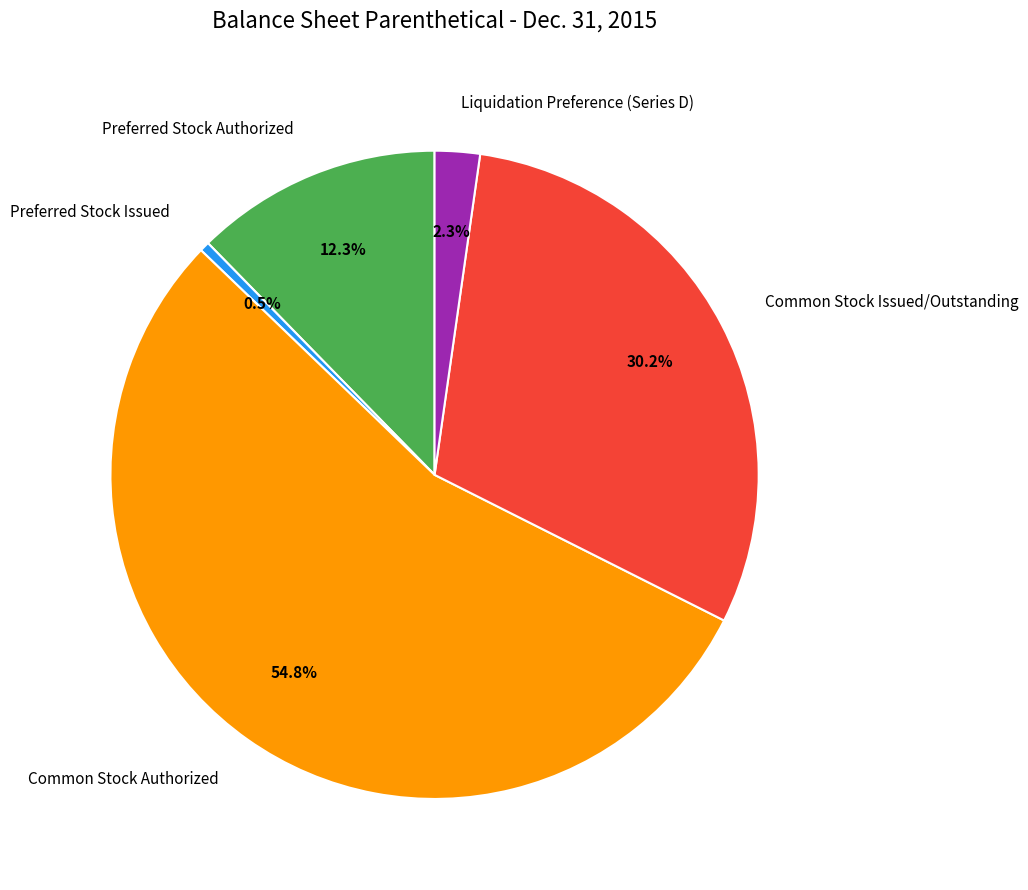

To the nearest percent, what is the combined percentage of Common Stock Issued/Outstanding and Liquidation Preference (Series D)?

32%